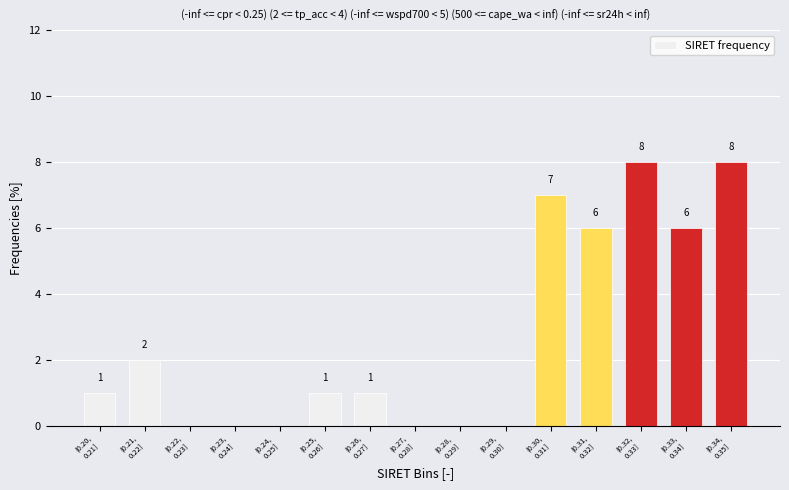

What is the sum of all values?

40